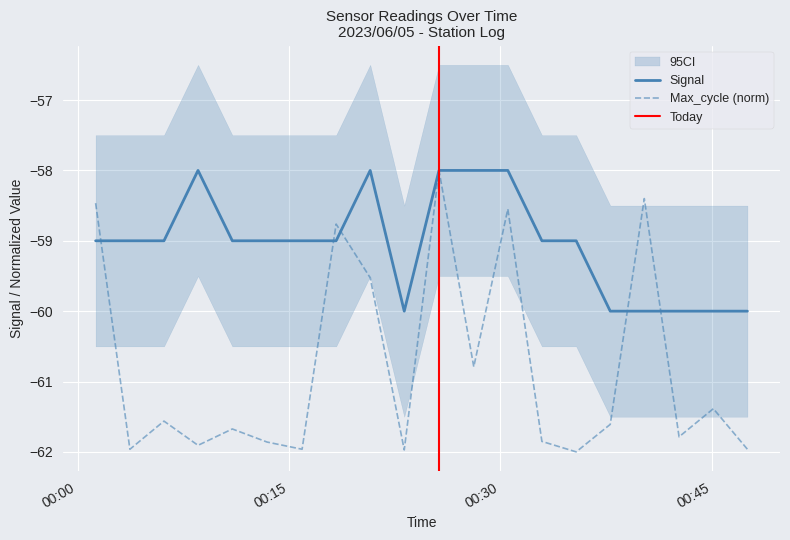

What is the lowest value of the Signal series?

-60.0